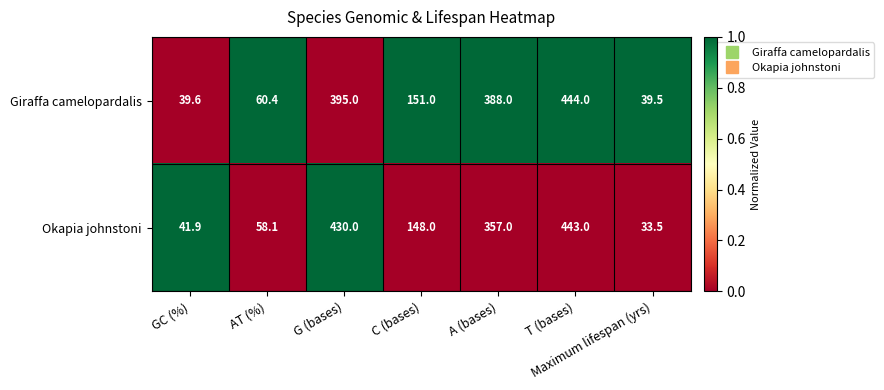

What is the average value of the Giraffa camelopardalis series?

216.8